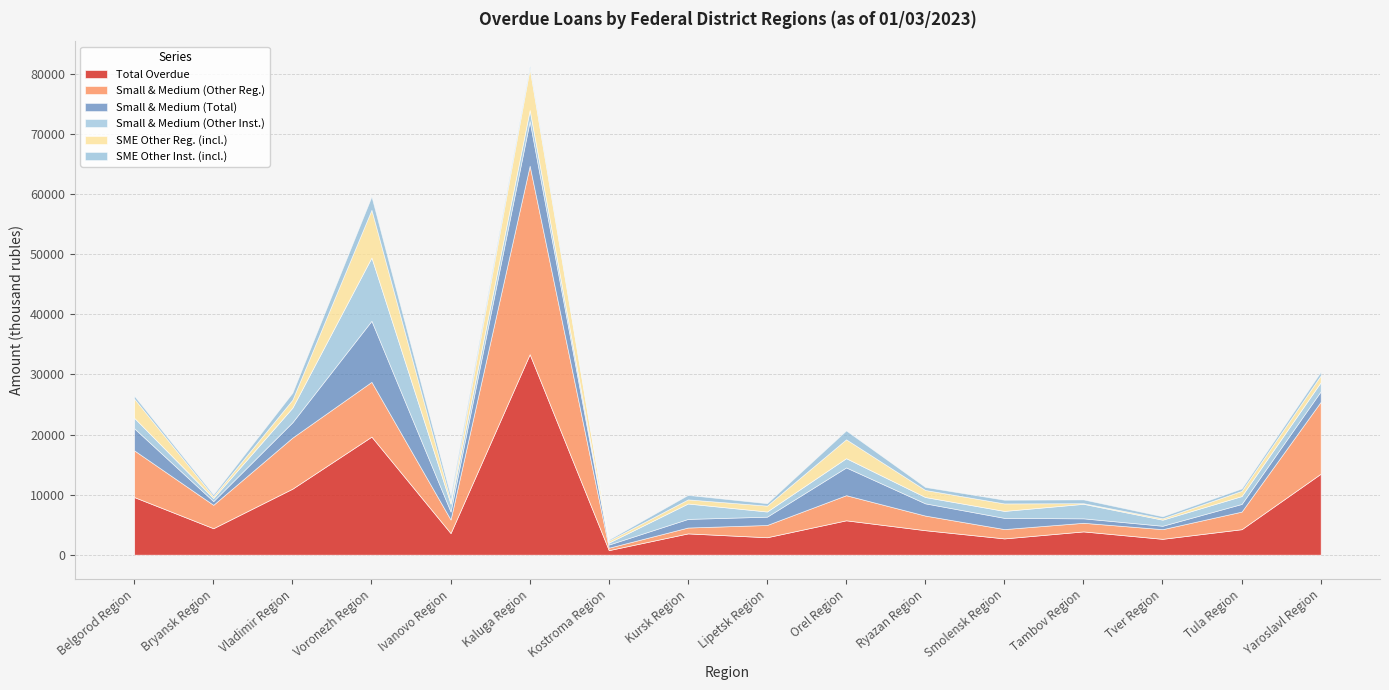

Reading left to right, list all the values displayed in this chart.

Total Overdue: 9591	4405	10985	19651	3596	33370	756	3542	2903	5721	4076	2710	3874	2639	4241	13479
Small & Medium (Other Reg.): 7776	3895	8503	9115	2256	31371	407	979	2041	4181	2434	1553	1436	1610	2930	11972
SME Other Reg. (incl.): 3198	303	1331	7946	505	6940	338	692	984	3146	1176	1252	107	234	873	1147
Small & Medium (Other Inst.): 1740	510	2426	10535	1304	1846	330	2563	861	1541	1054	1158	2417	1012	1311	1507
Small & Medium (Total): 3672	613	2546	10157	1327	7415	519	1430	1380	4616	2032	1861	737	563	1269	1744
SME Other Inst. (incl.): 471	309	1159	2211	796	443	167	738	396	1470	496	609	623	328	395	598